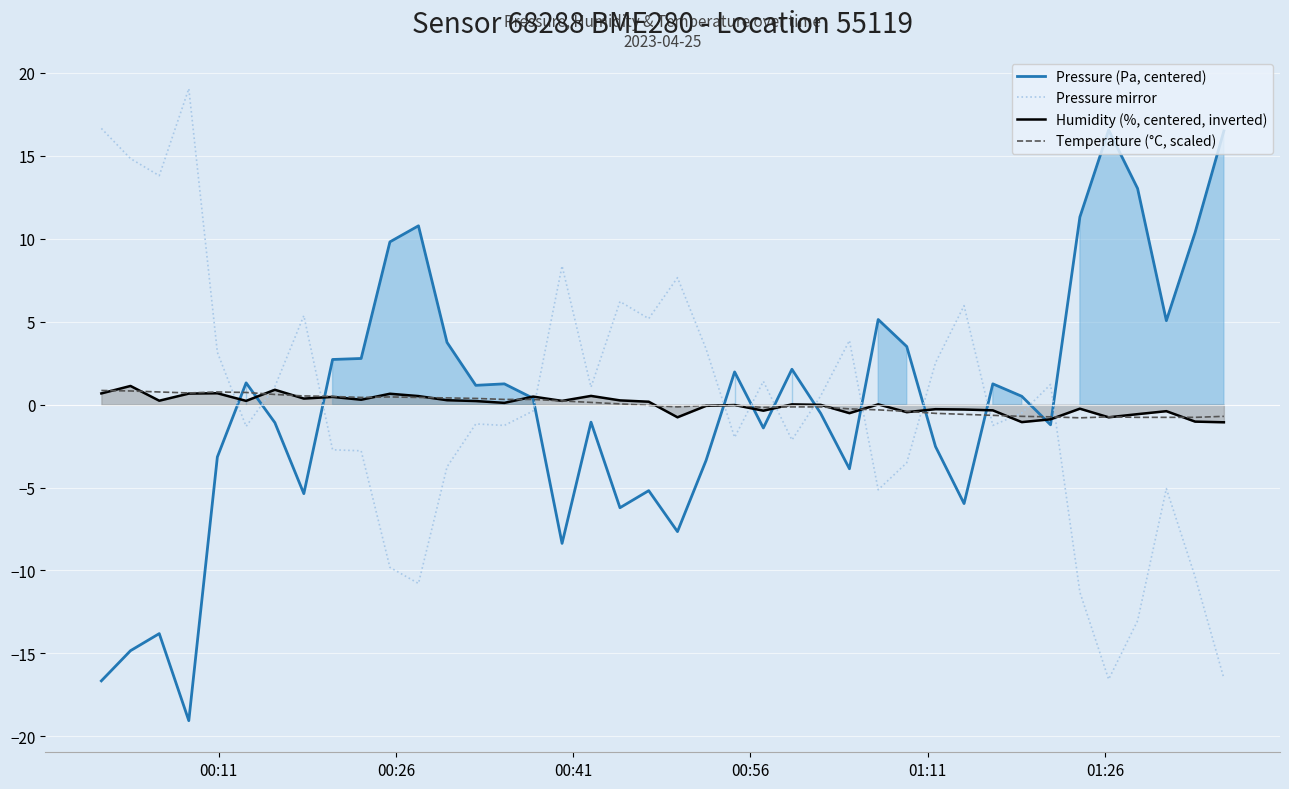

How many lines are shown in the chart?

4